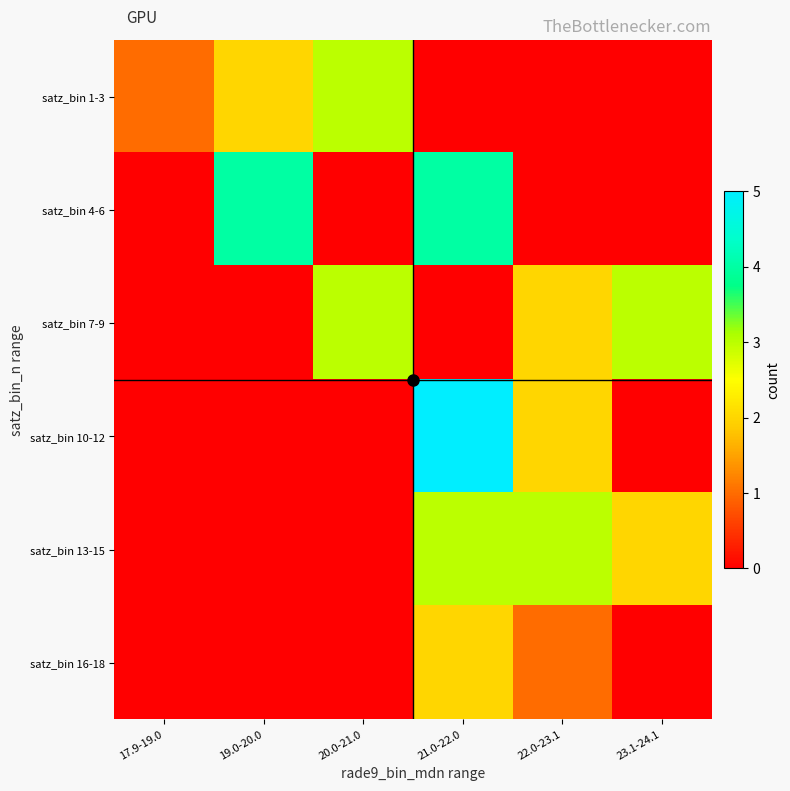

Reading left to right, what are all the values shown in this chart?

satz_bin 1-3: 17.9-19.0=1	19.0-20.0=2	20.0-21.0=3	21.0-22.0=0	22.0-23.1=0	23.1-24.1=0
satz_bin 4-6: 17.9-19.0=0	19.0-20.0=4	20.0-21.0=0	21.0-22.0=4	22.0-23.1=0	23.1-24.1=0
satz_bin 7-9: 17.9-19.0=0	19.0-20.0=0	20.0-21.0=3	21.0-22.0=0	22.0-23.1=2	23.1-24.1=3
satz_bin 10-12: 17.9-19.0=0	19.0-20.0=0	20.0-21.0=0	21.0-22.0=5	22.0-23.1=2	23.1-24.1=0
satz_bin 13-15: 17.9-19.0=0	19.0-20.0=0	20.0-21.0=0	21.0-22.0=3	22.0-23.1=3	23.1-24.1=2
satz_bin 16-18: 17.9-19.0=0	19.0-20.0=0	20.0-21.0=0	21.0-22.0=2	22.0-23.1=1	23.1-24.1=0